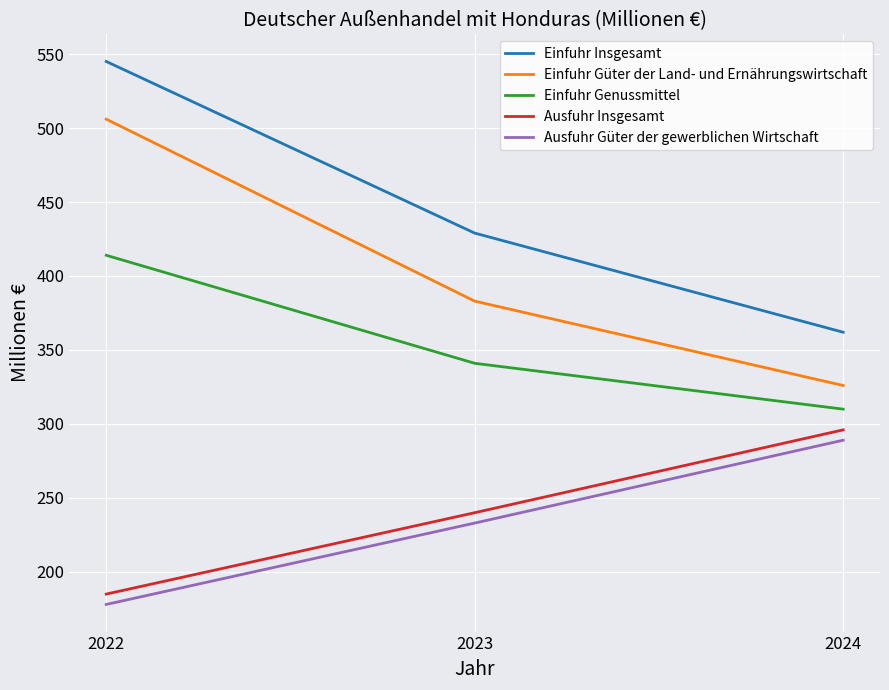

Is the value of Einfuhr Genussmittel at 2024 greater than the value of Einfuhr Güter der Land- und Ernährungswirtschaft at 2023?

No